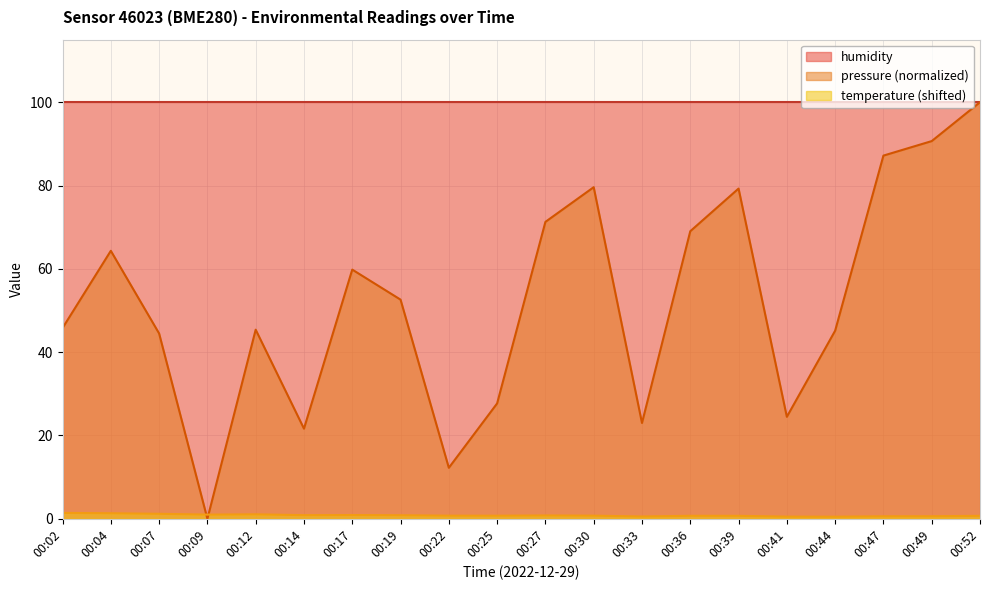

After their last crossing, which series has the higher values: pressure or temperature?

pressure